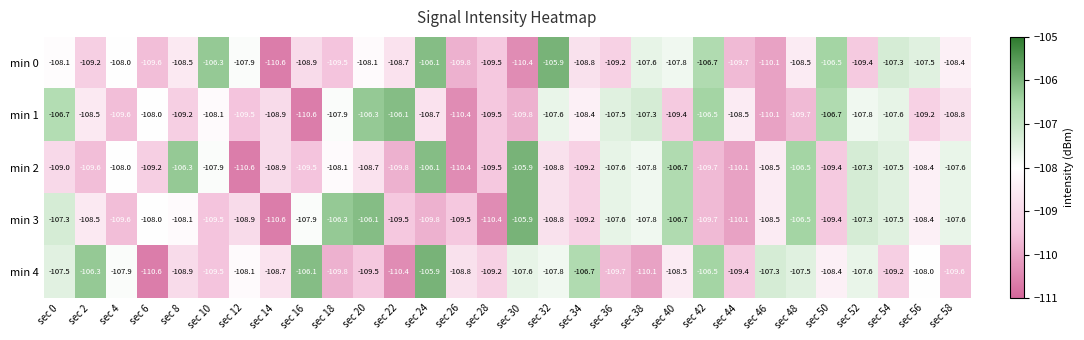

Read the min 3 value at sec 0.

-107.3